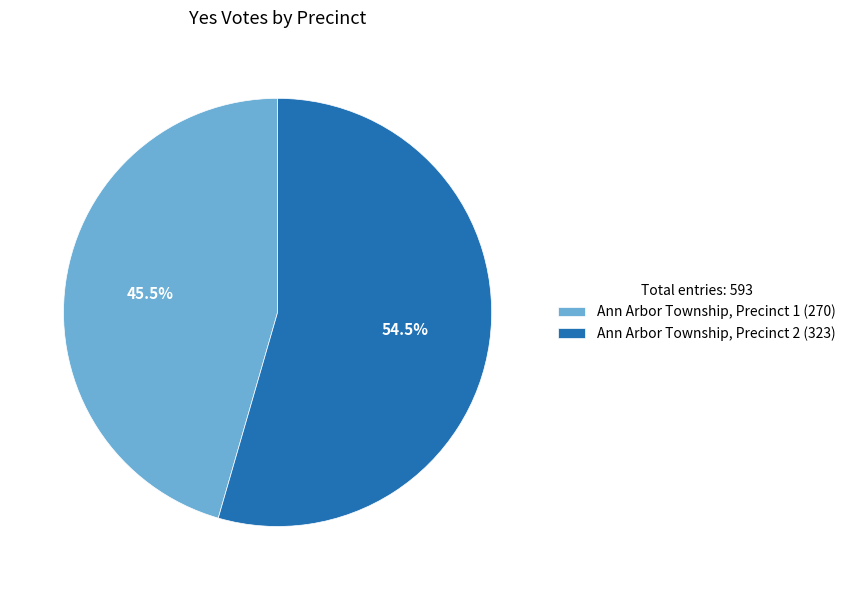

To the nearest percent, what is the difference between the Ann Arbor Township, Precinct 2 and Ann Arbor Township, Precinct 1 slice percentages?

9%